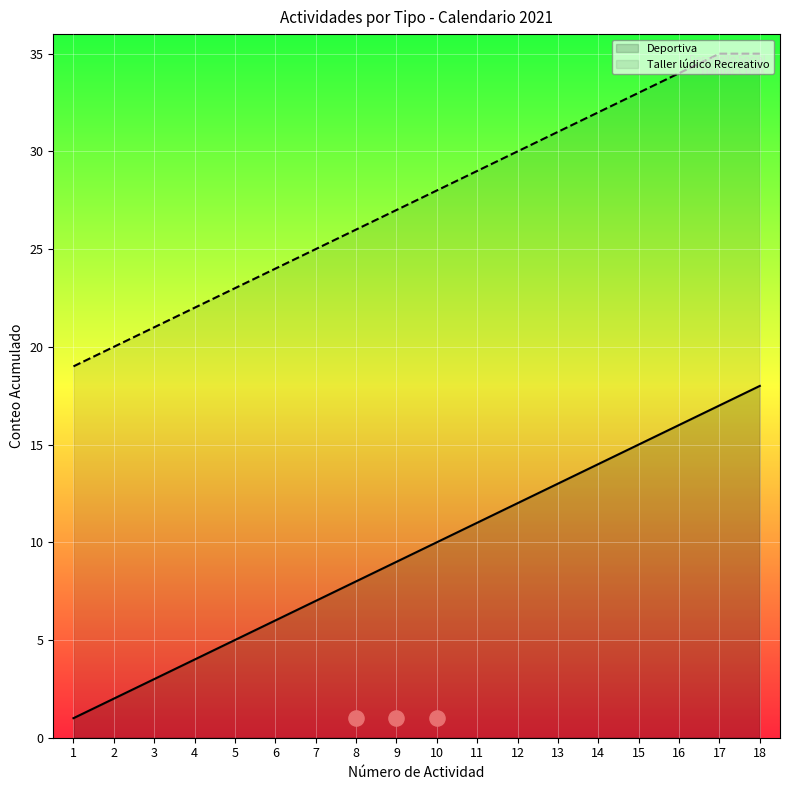

Between 8 and 4, which is larger?

8